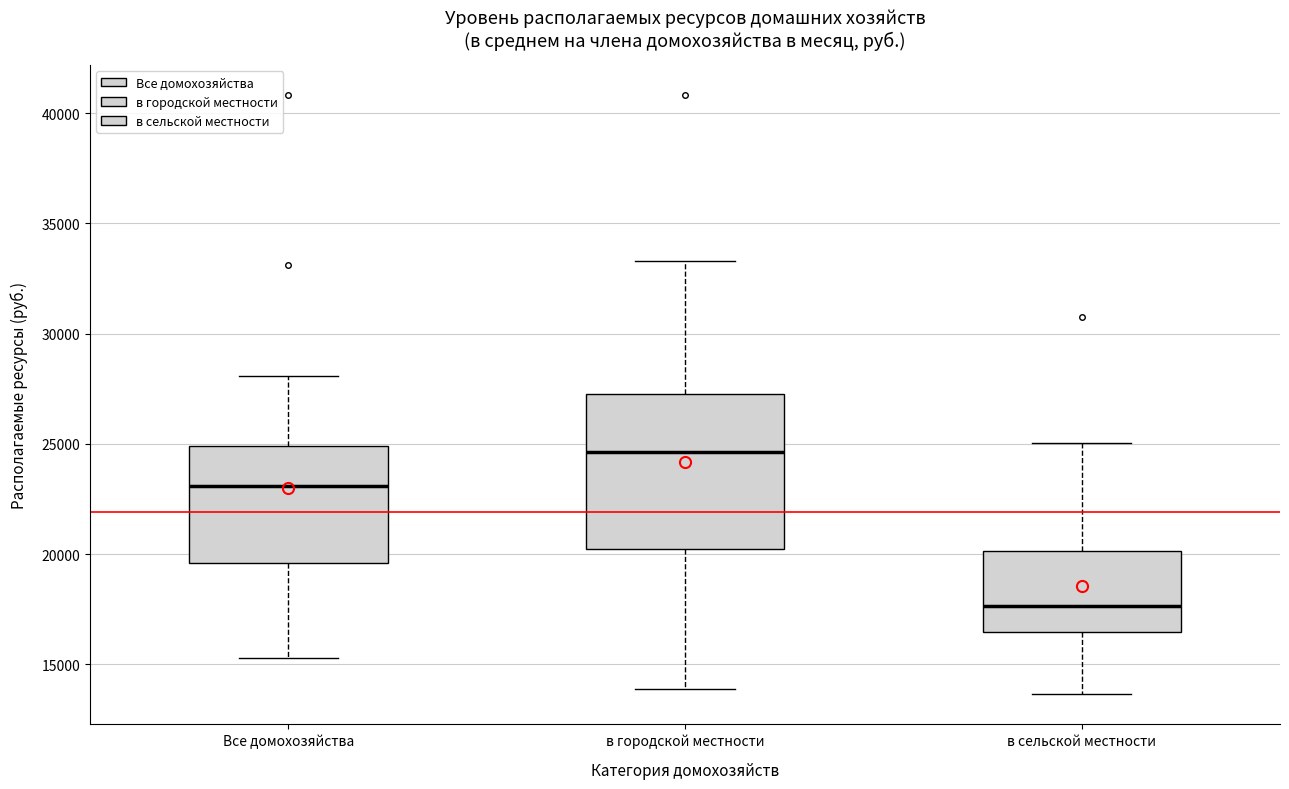

Reading left to right, transcribe this box plot: for each box, give where its median line is, the range the box spans, and where its two whiskers end, as read against the y-axis. The values are not printed on the chart, so give them approximately, as read against the axis.

Все домохозяйства: median 23000, box 19500 to 25000, whiskers 15500 to 28000
в городской местности: median 24500, box 20000 to 27500, whiskers 14000 to 33500
в сельской местности: median 17500, box 16500 to 20000, whiskers 13500 to 25000